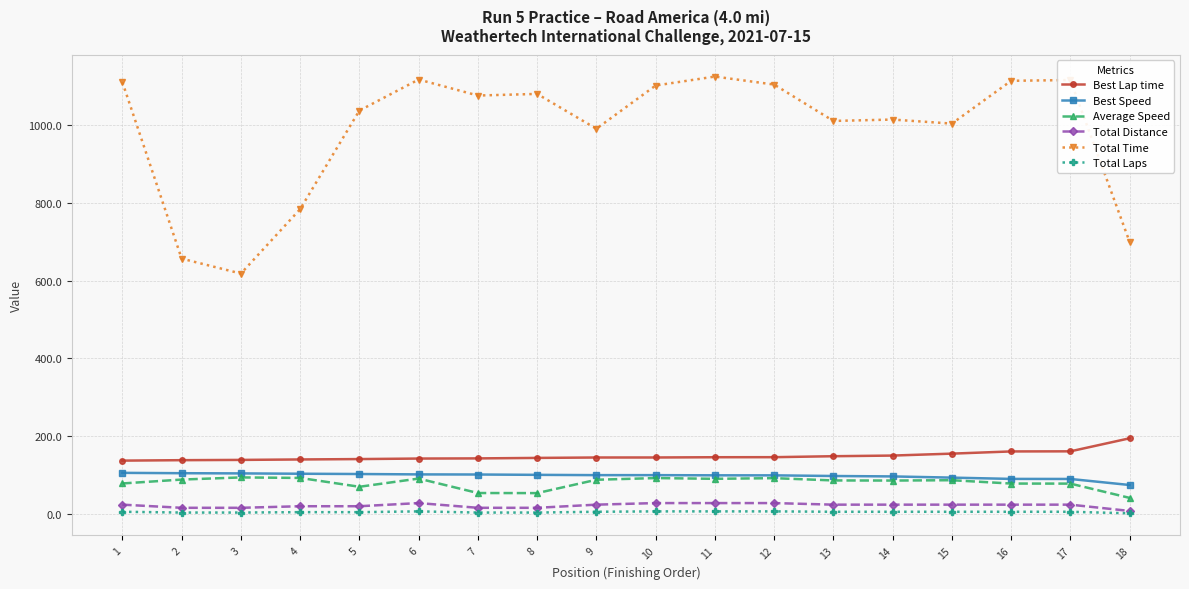

What is the sum of the Total Time values at 8 and 15?

2083.7